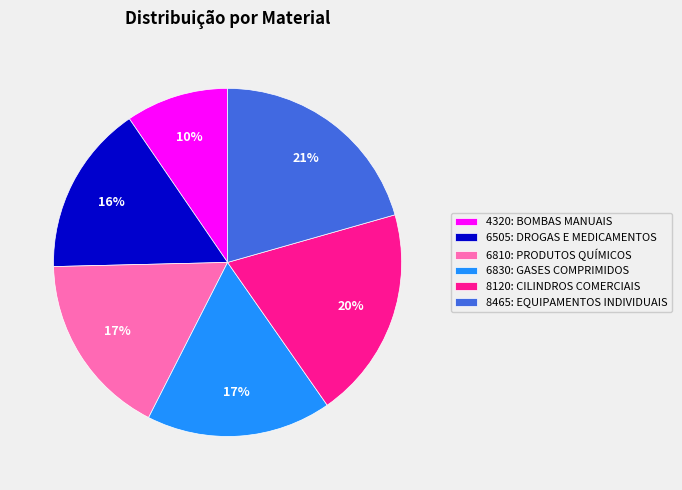

The 6810: PRODUTOS QUÍMICOS slice represents 17% of the pie. True or false?

True